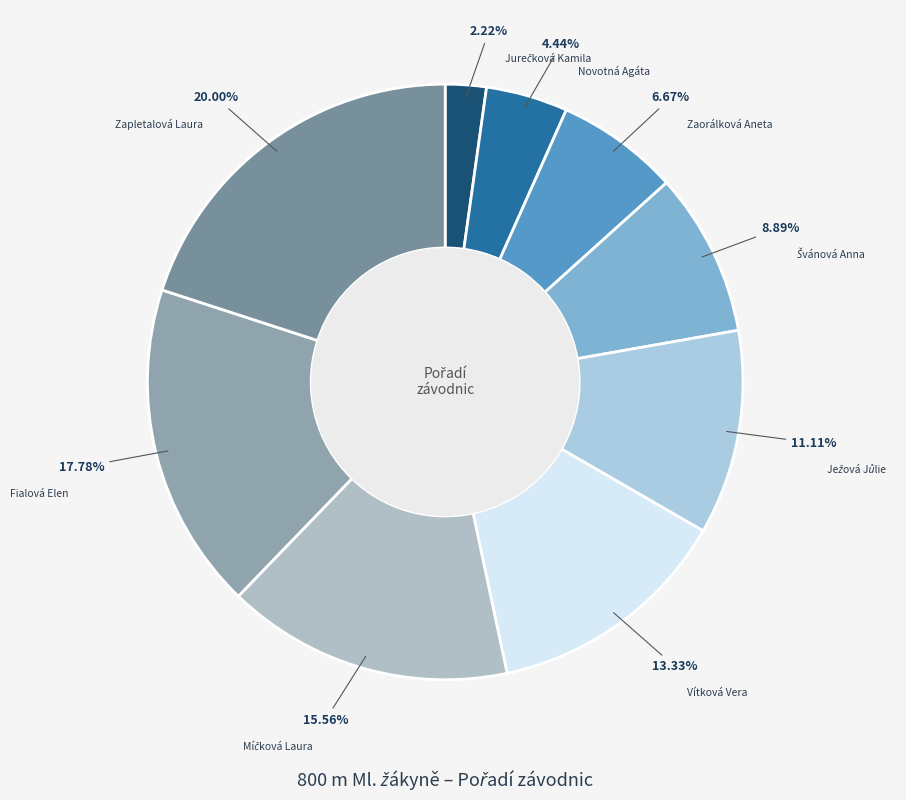

What percentage is the Zaorálková Aneta slice, to the nearest percent?

7%